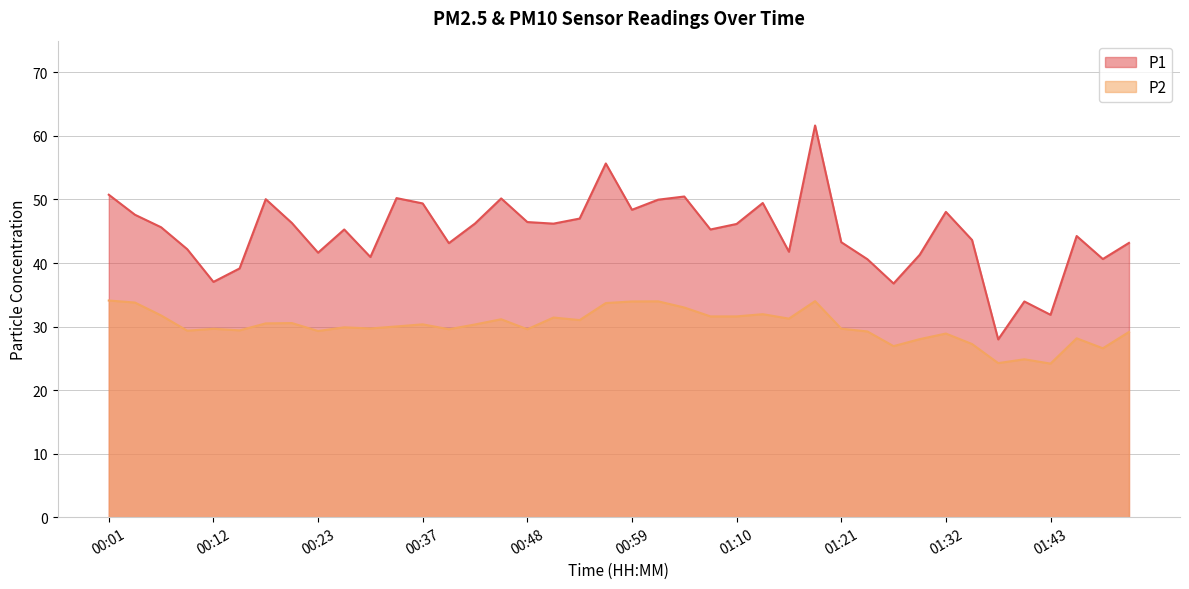

At which label does P2 reach its peak?

00:01